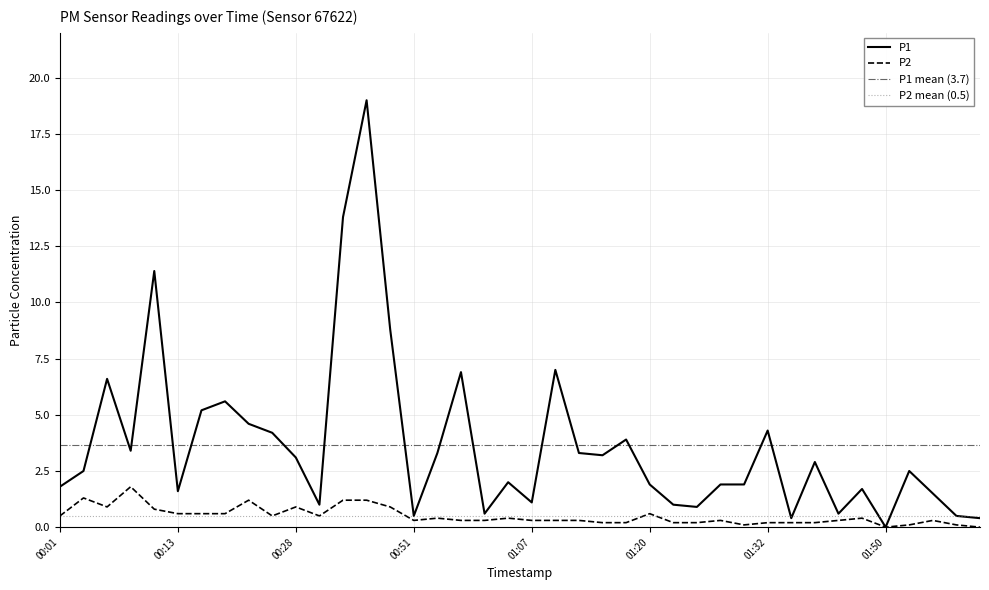

Which series has the largest range (max minus min)?

P1